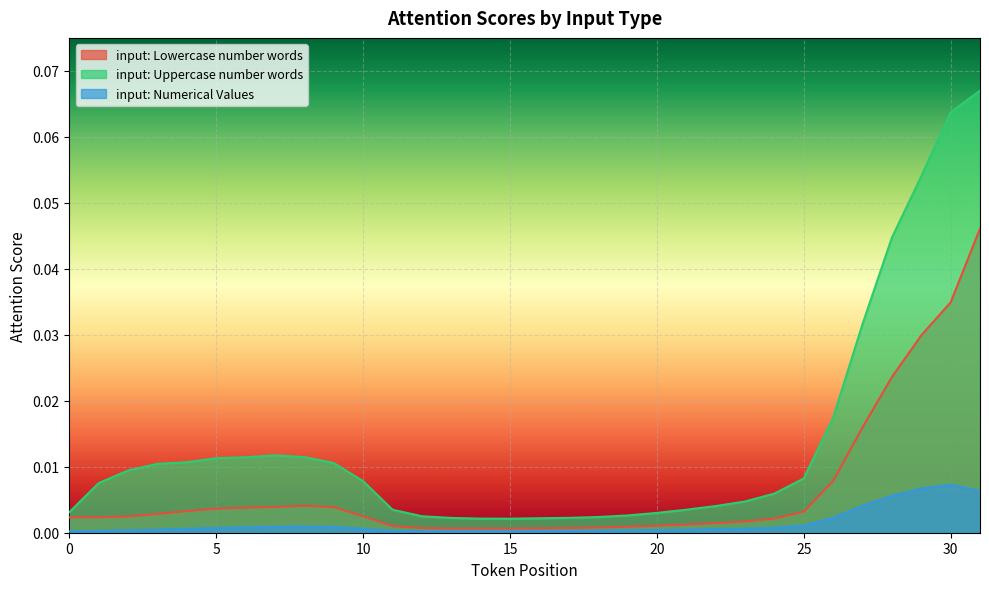

Is the value of input: Lowercase number words at 2 greater than the value of input: Uppercase number words at 25?

No